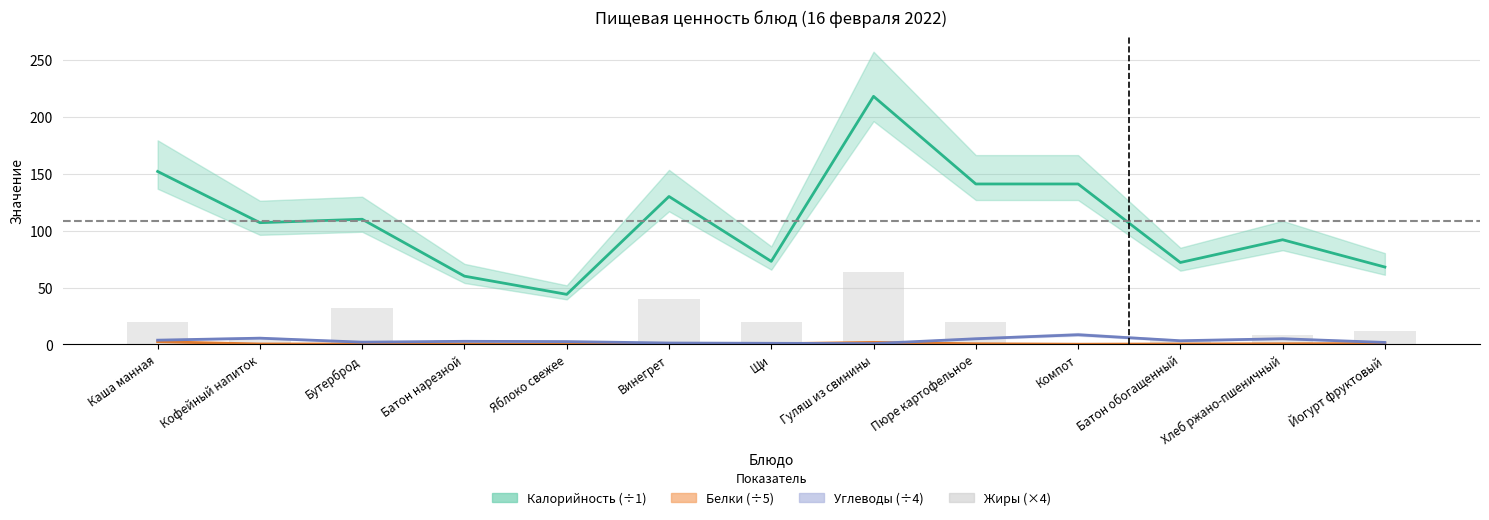

What position from the left is Компот?

10